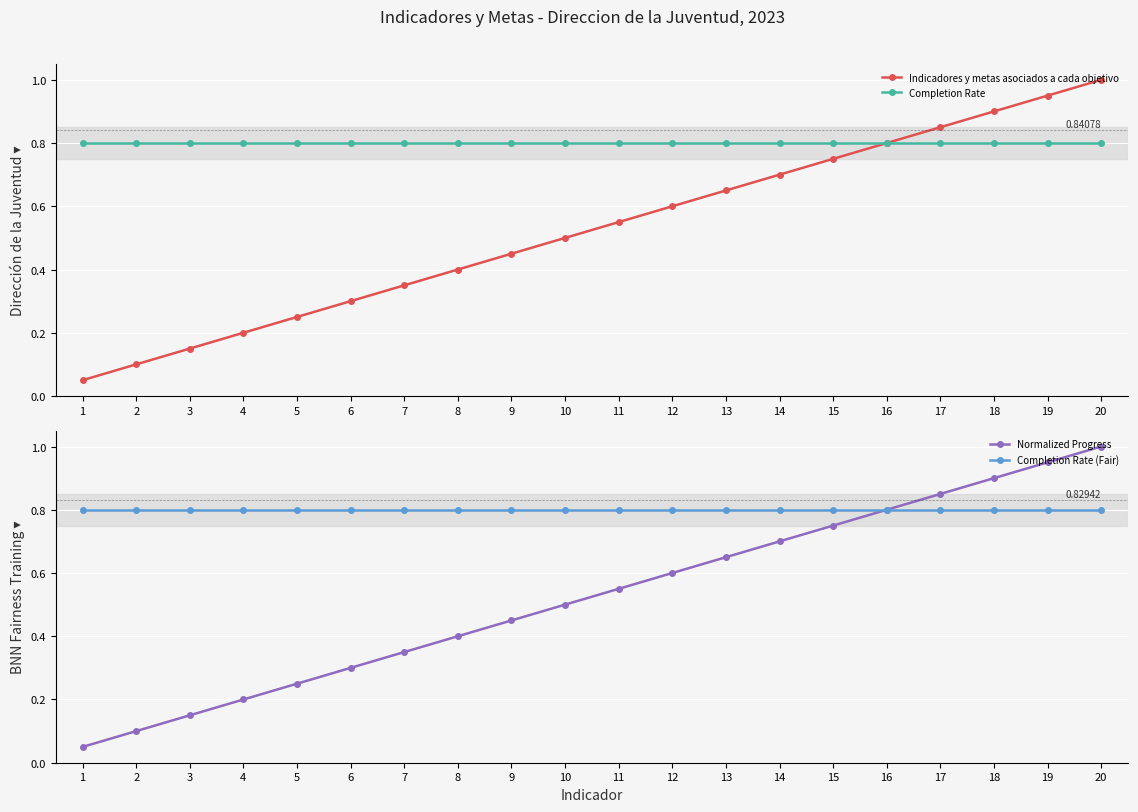

Which series changed the most between 5 and 6?

Indicadores y metas asociados a cada objetivo